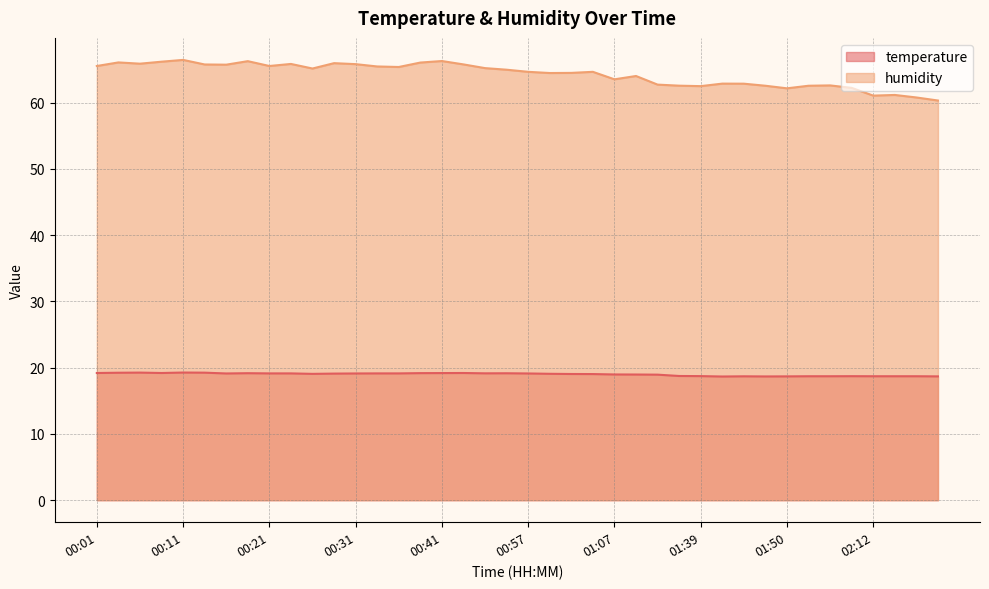

True or false: temperature and humidity cross at least once.

False